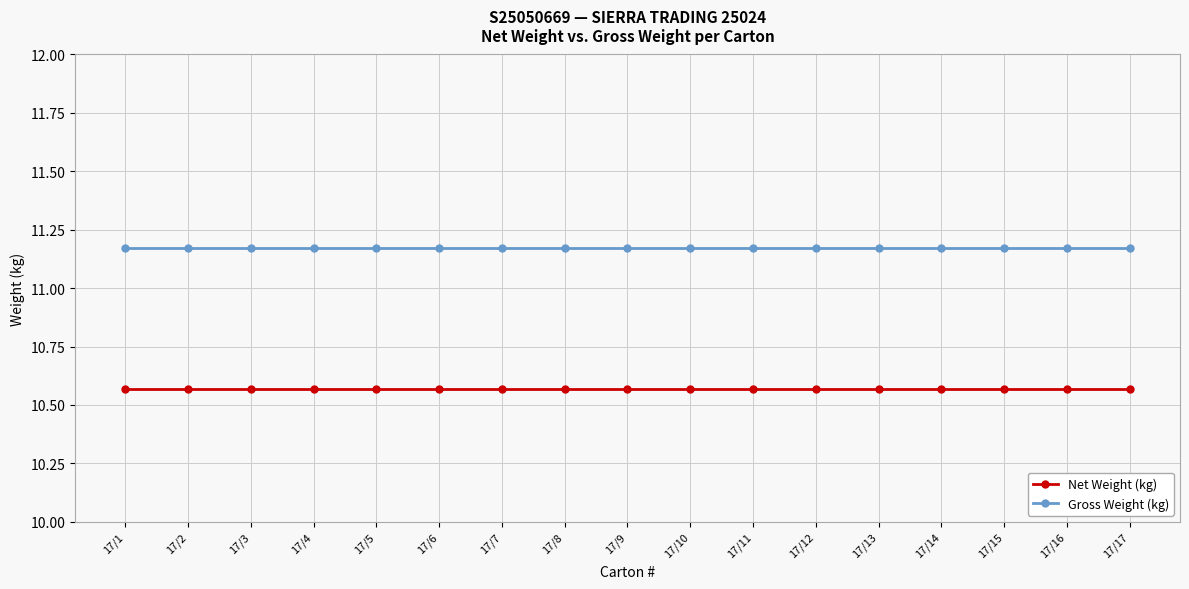

The Net Weight (kg) series shows 5.9 at 17/13. True or false?

False